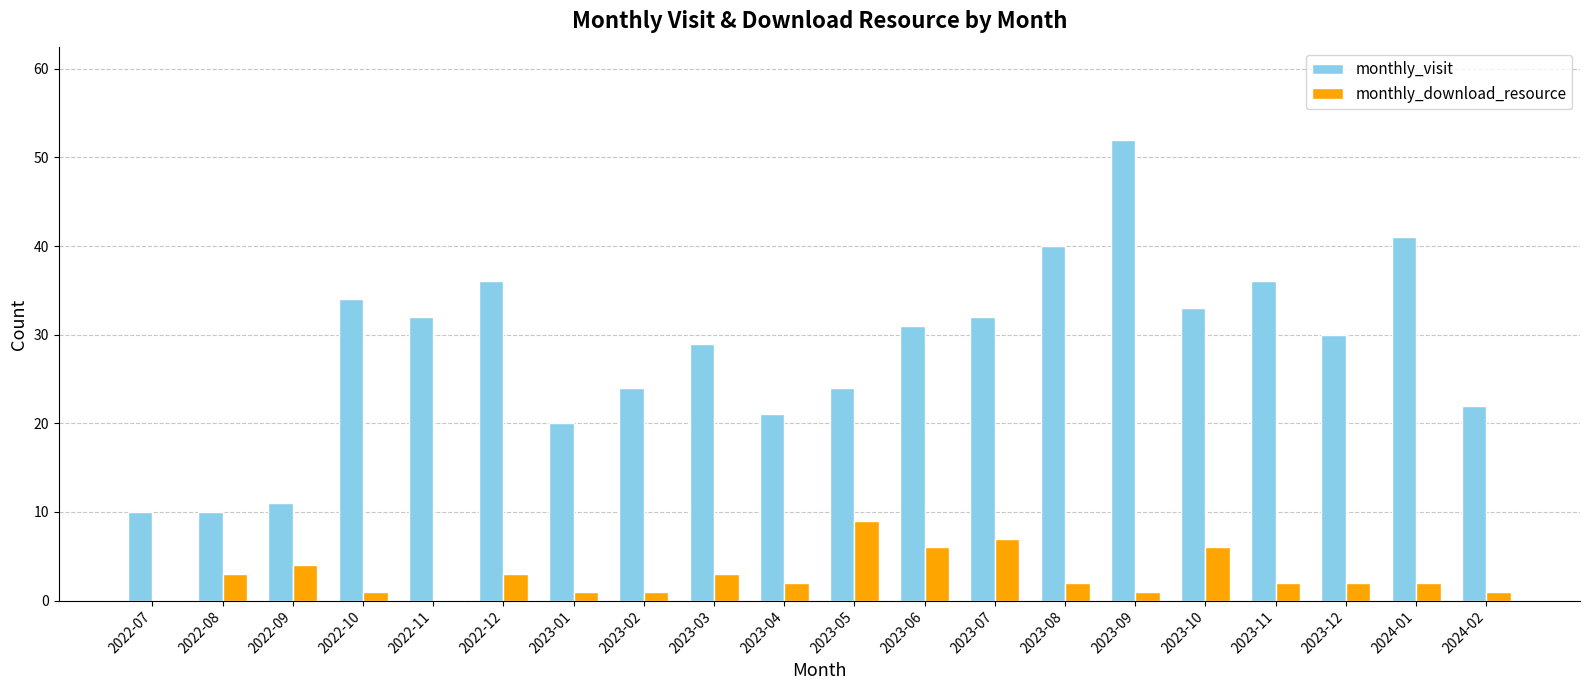

What is the sum of the monthly_download_resource values at 2022-08 and 2023-07?

10